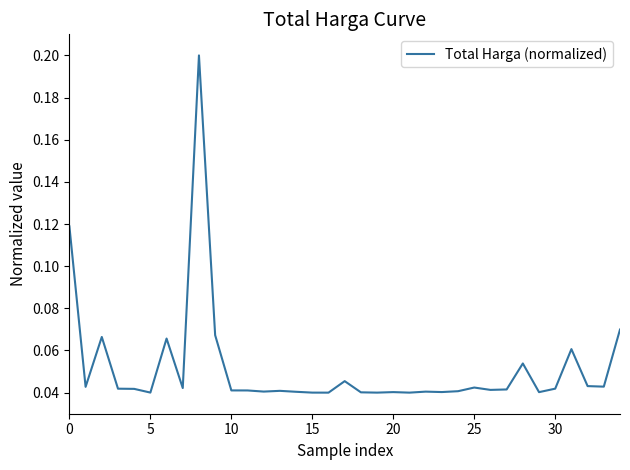

At which category does the chart reach its peak across all series?

8